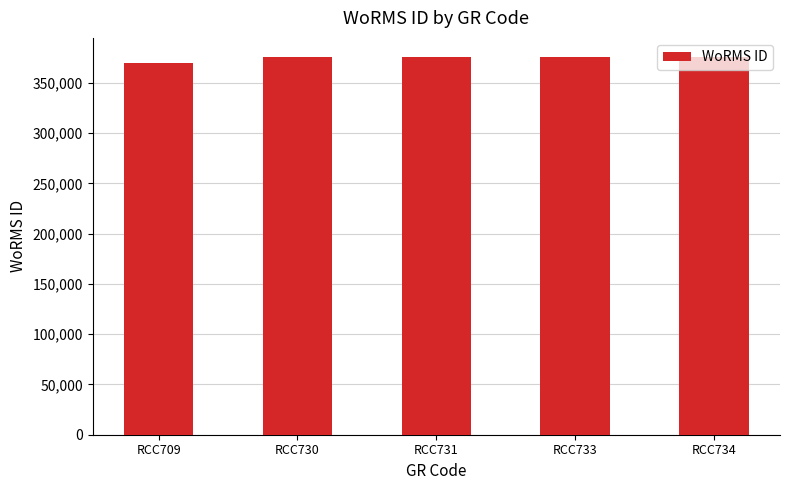

What is the approximate value at RCC709?

370136